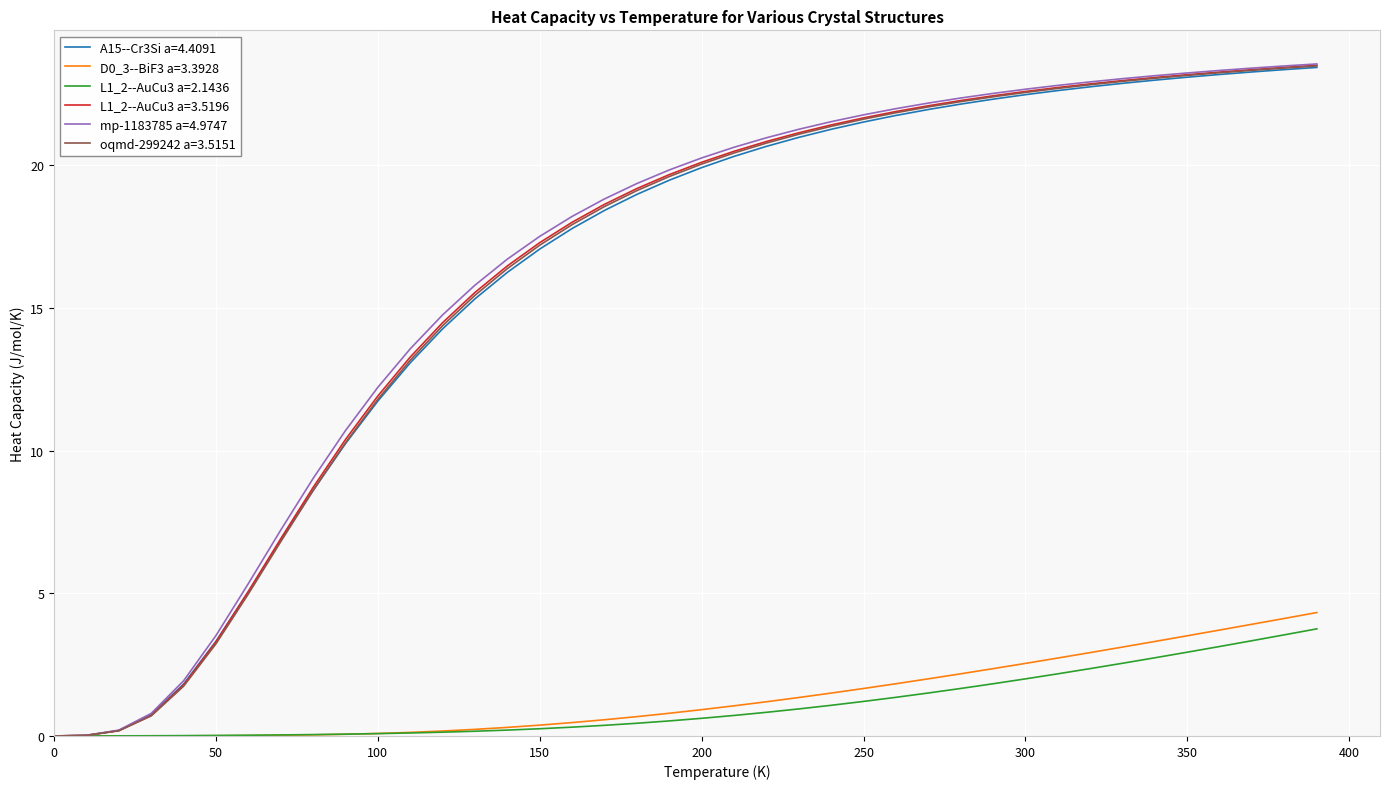

How many lines are shown in the chart?

6